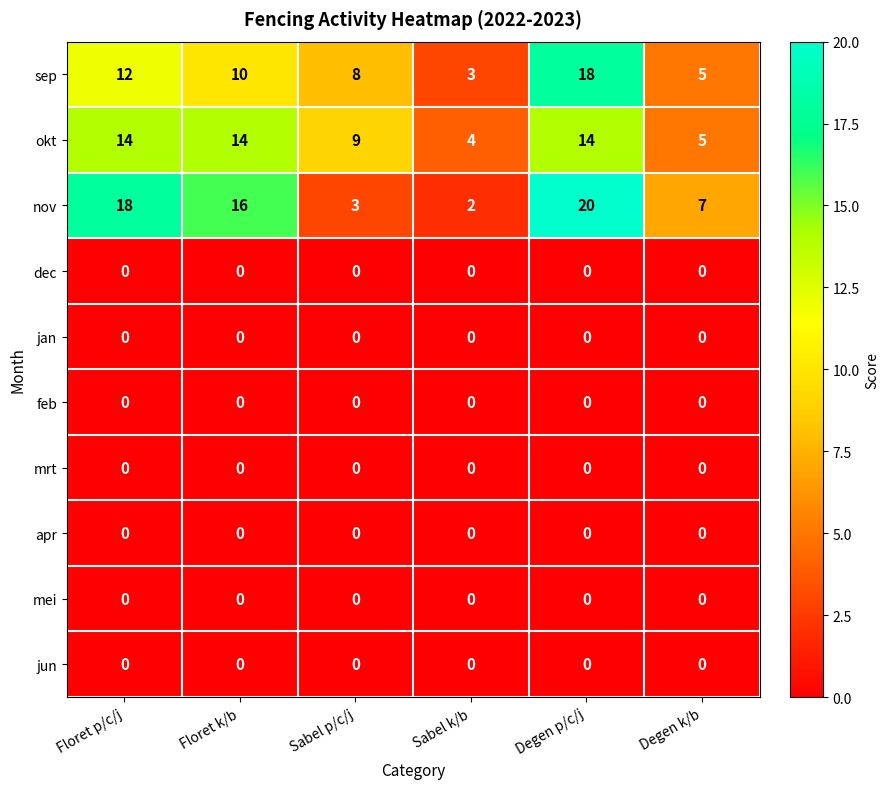

True or false: okt has a value of 14 at Floret p/c/j.

True